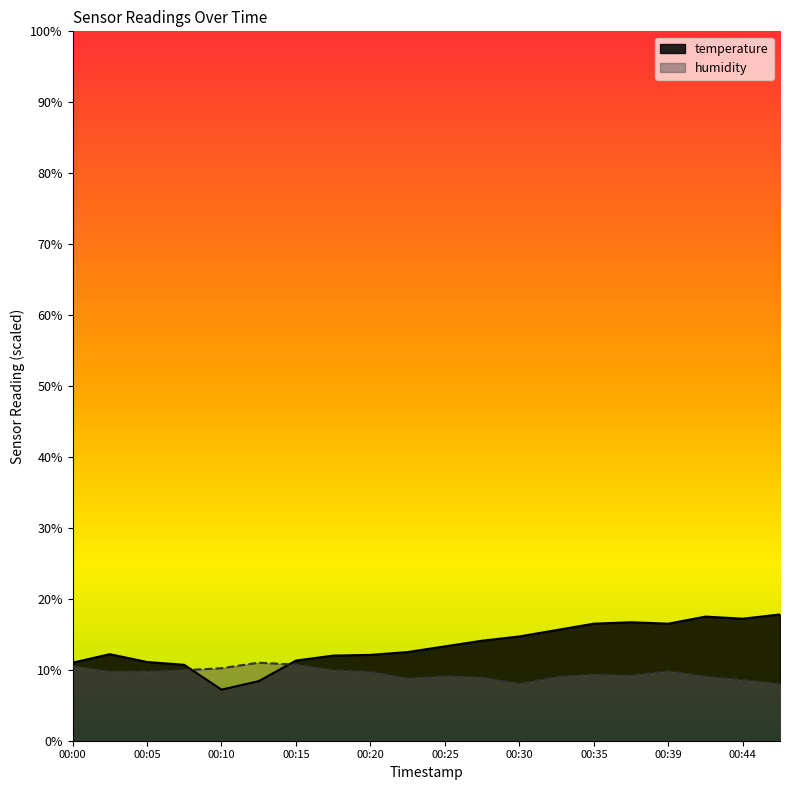

Is the value of humidity at 00:44 greater than the value of temperature at 00:32?

No